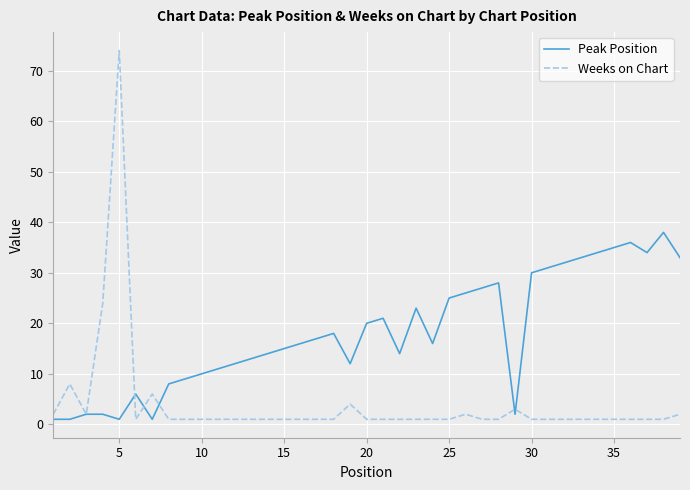

How many series are shown in this chart?

2